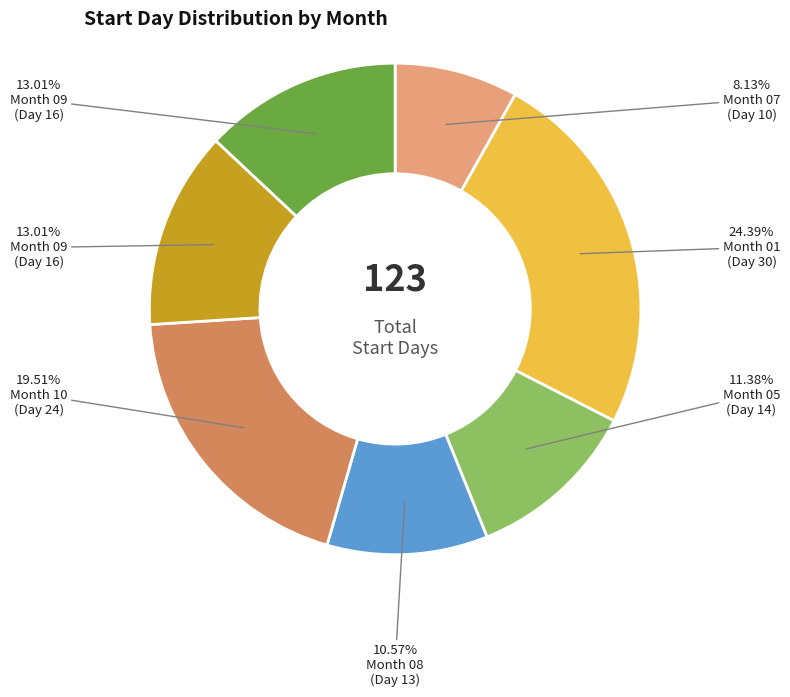

Does any single category account for the majority?

No